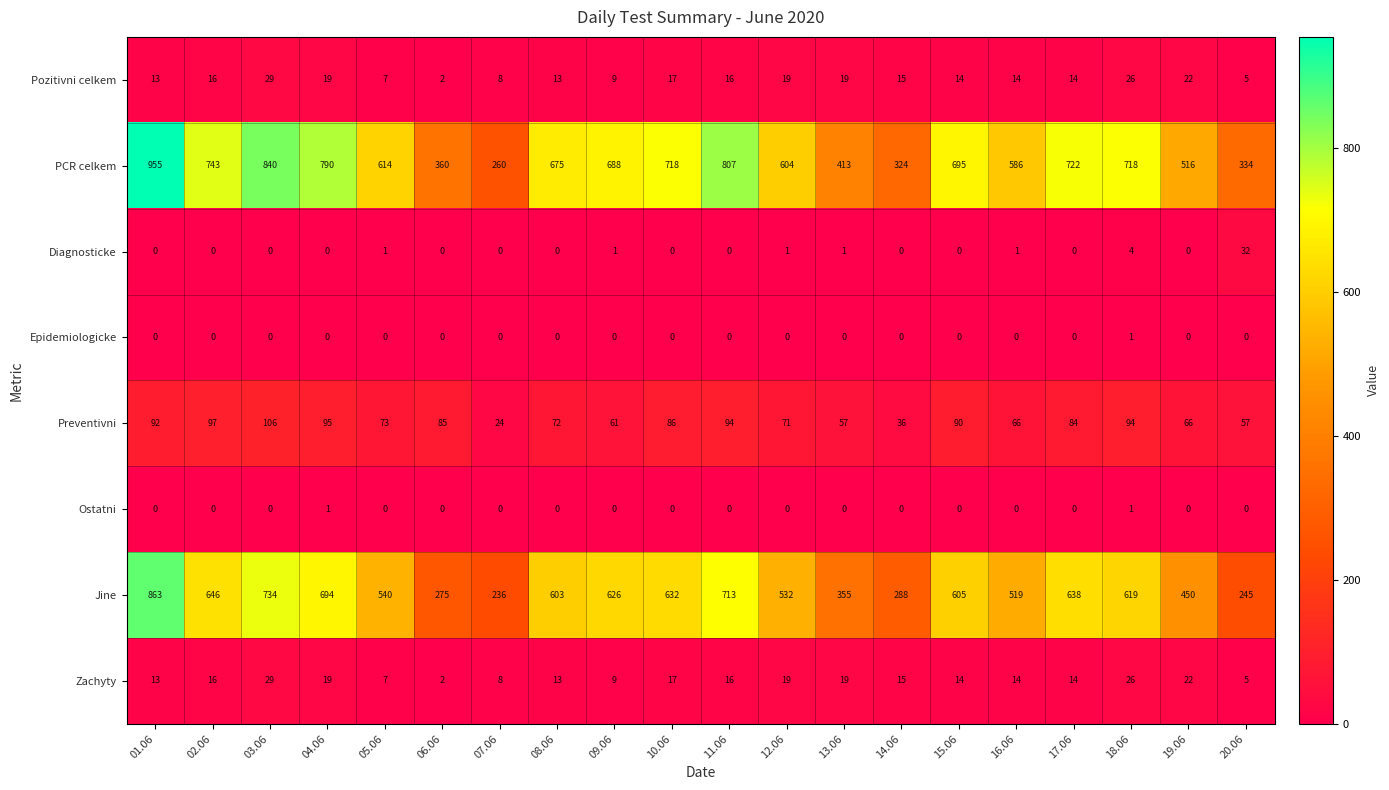

What is the difference between the second highest and second lowest values in the PCR celkem series?

516